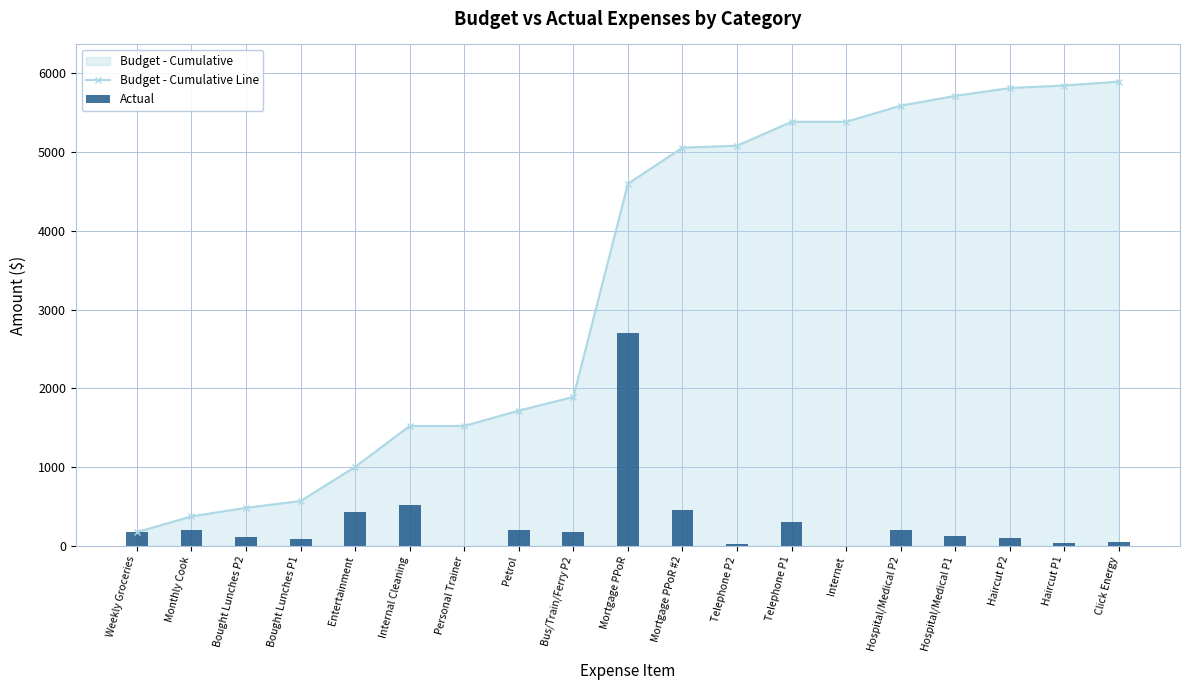

How many distinct data groups are displayed?

2